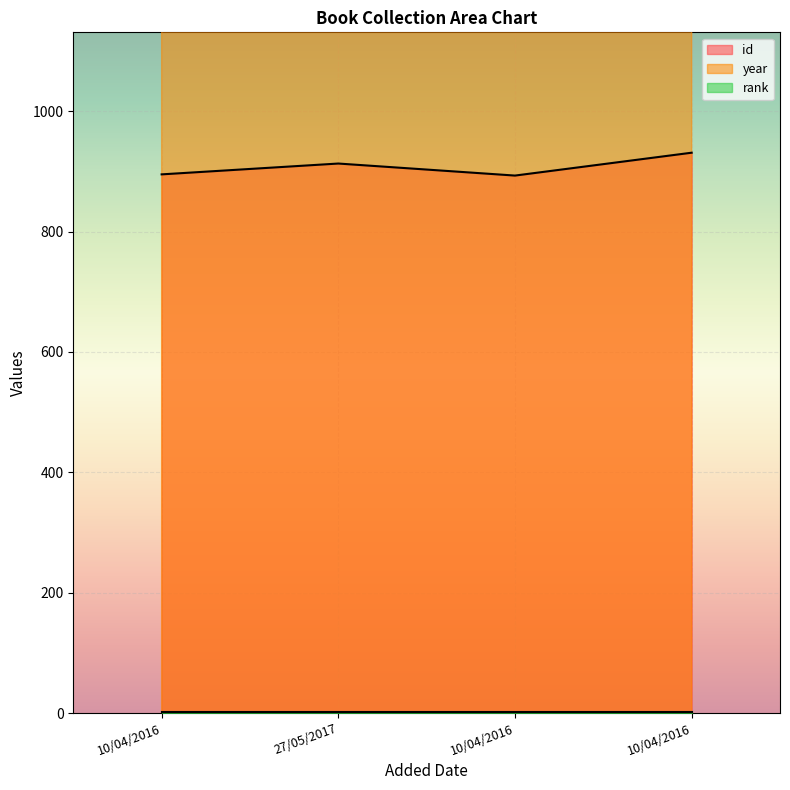

What is the total value across all series at 10/04/2016?

2902